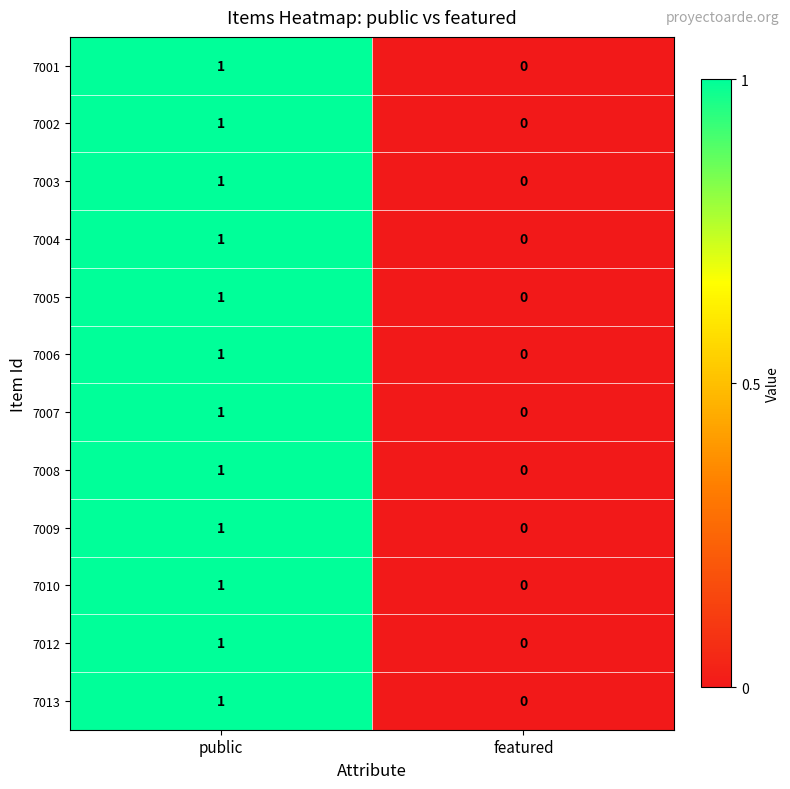

What is the total value across all series at public?

12